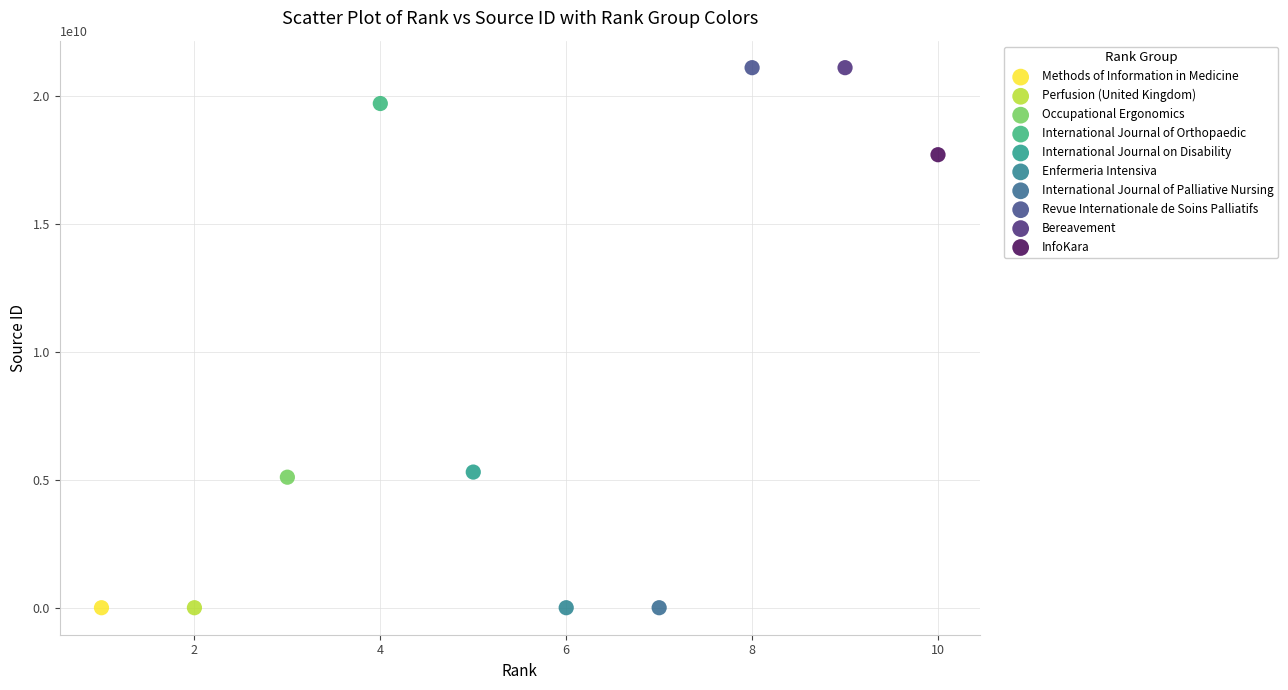

What are all the series names shown in the legend?

Methods of Information in Medicine, Perfusion (United Kingdom), Occupational Ergonomics, International Journal of Orthopaedic, International Journal on Disability, Enfermeria Intensiva, International Journal of Palliative Nursing, Revue Internationale de Soins Palliatifs, Bereavement, InfoKara